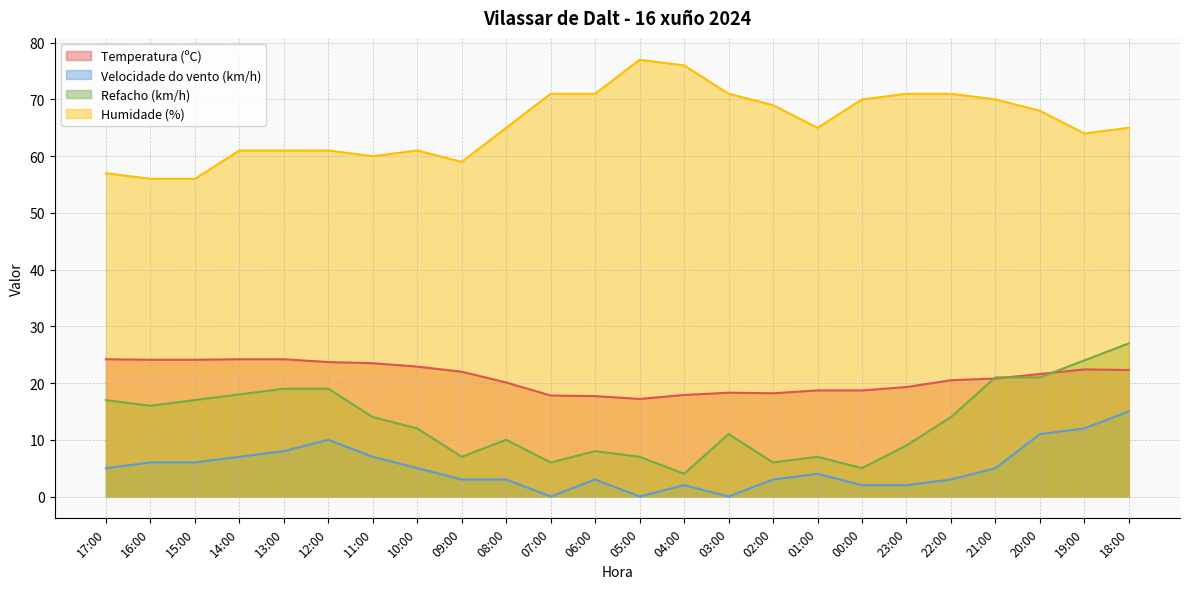

What is the greatest value displayed?

77.0